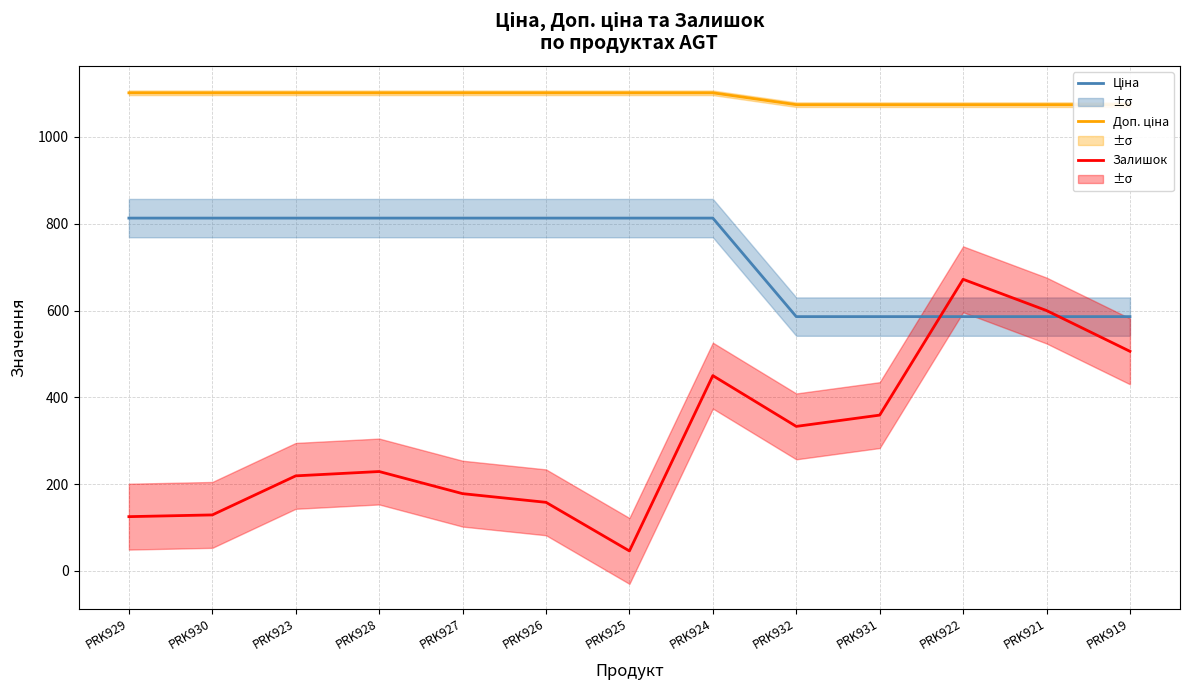

Which series has the largest total across all categories?

Доп. ціна